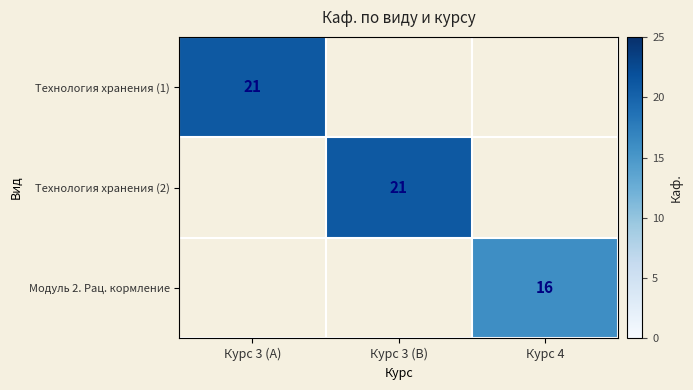

The value of Технология хранения (1) at Курс 3 (A) is 38. True or false?

False